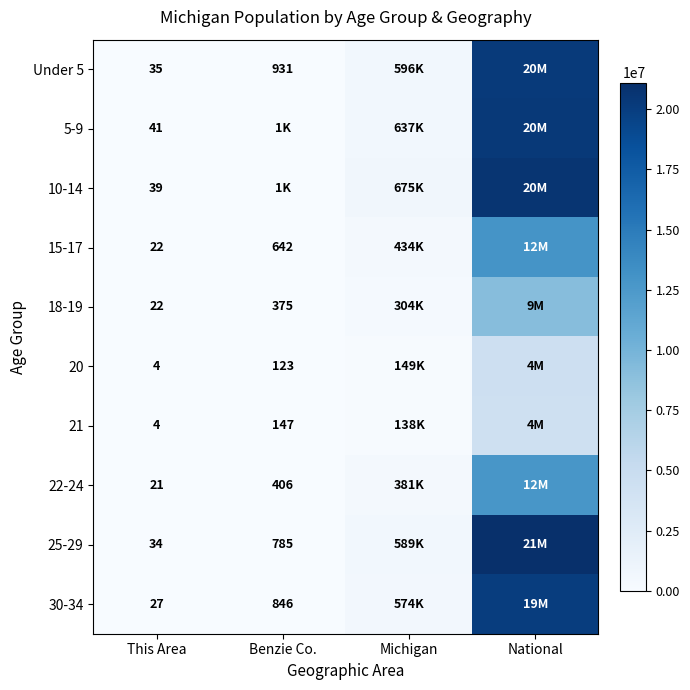

The 15-17 series shows 968 at Benzie Co.. True or false?

False